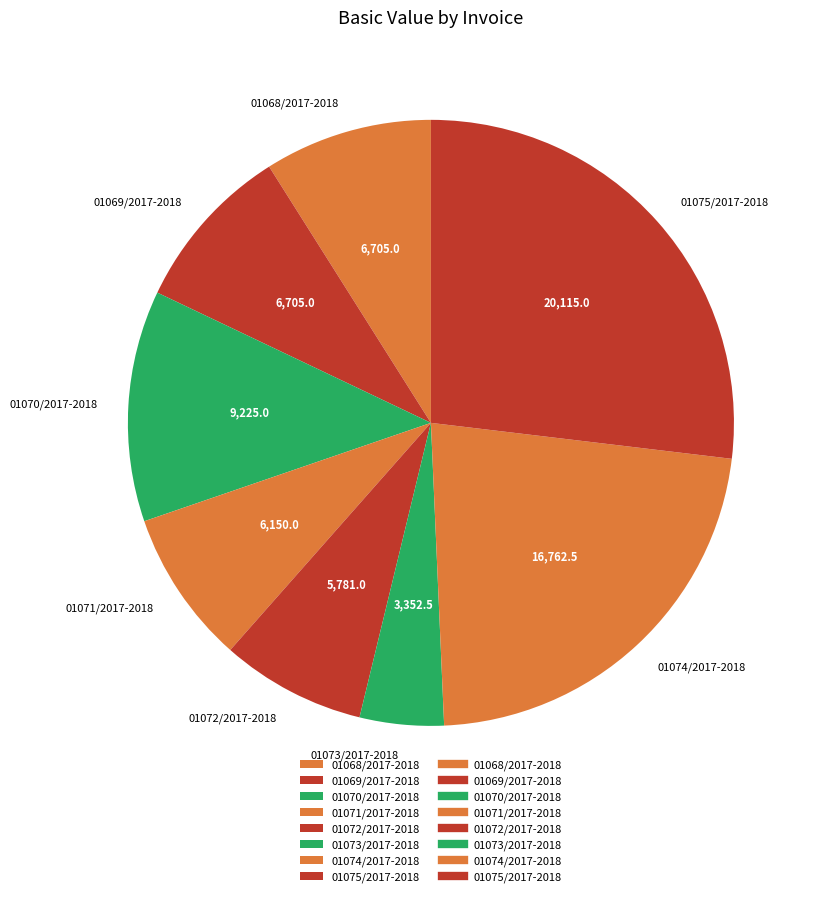

Is there a majority slice in this chart?

No